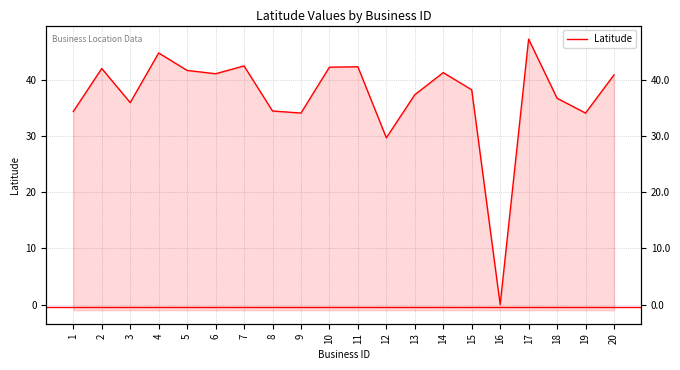

What is the difference between the values at 14 and 3?

5.3